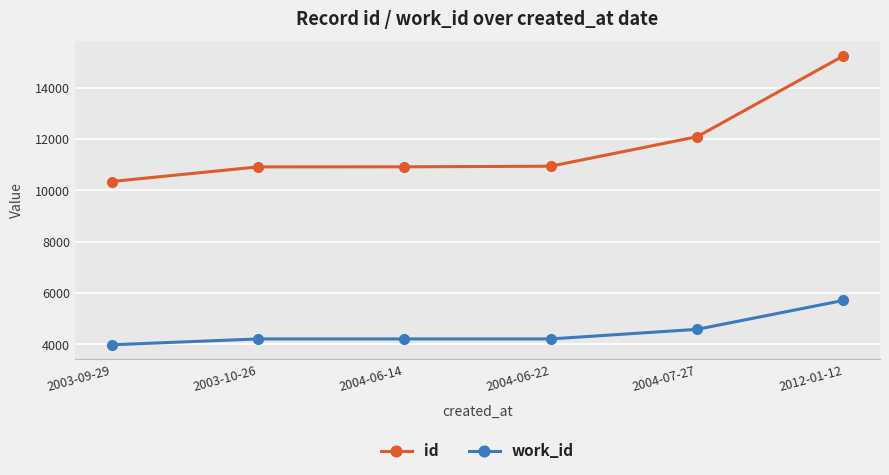

What is the total value across all series at 2003-10-26?

15122